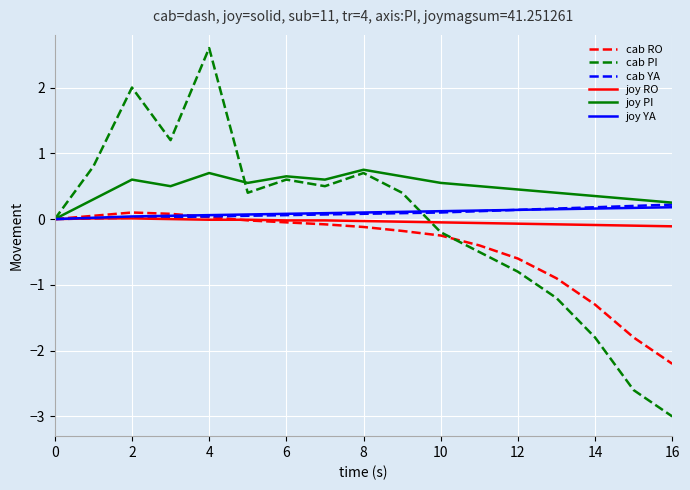

Count the number of data series in this chart.

6